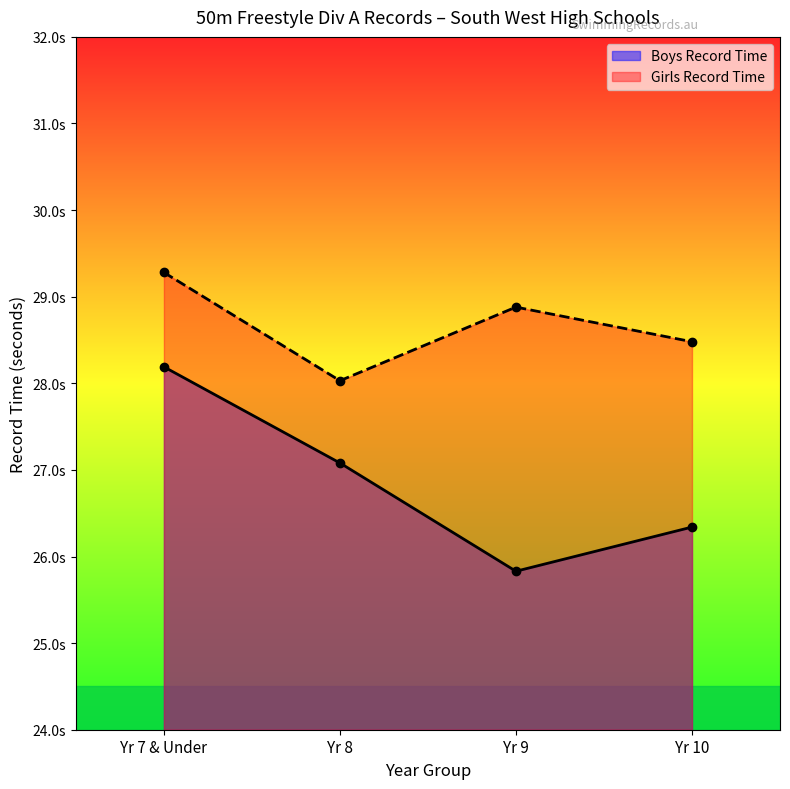

Is it true that Girls Record Time equals 28.5 at Yr 10?

True